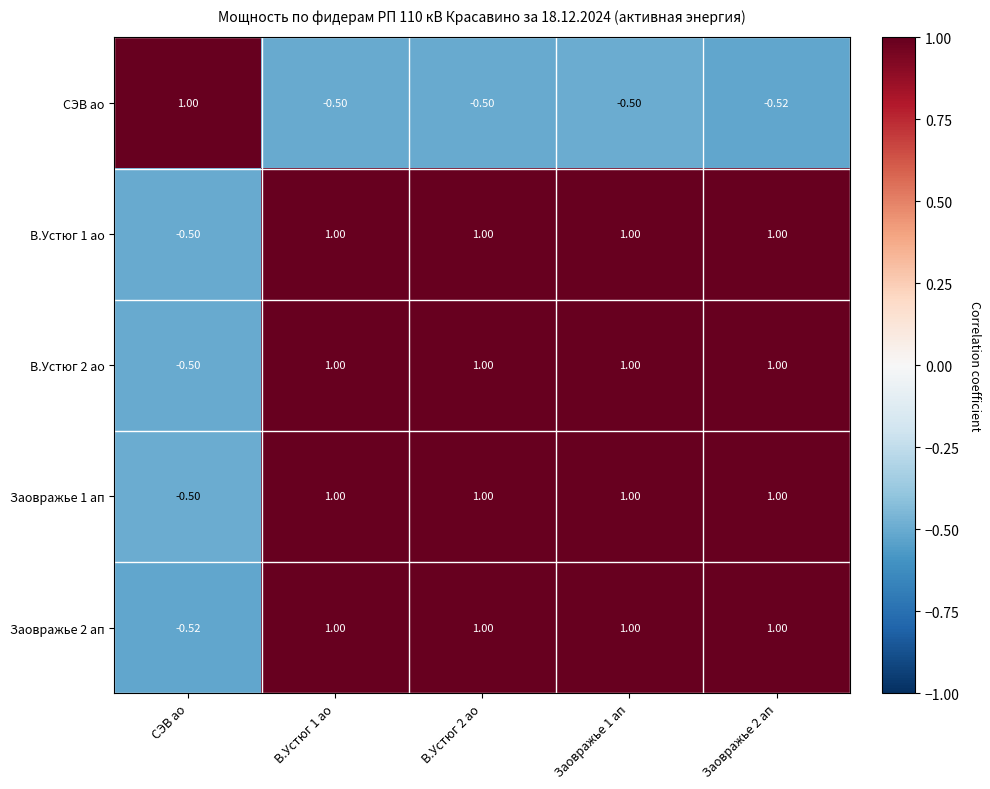

How many data points does each series have?

5